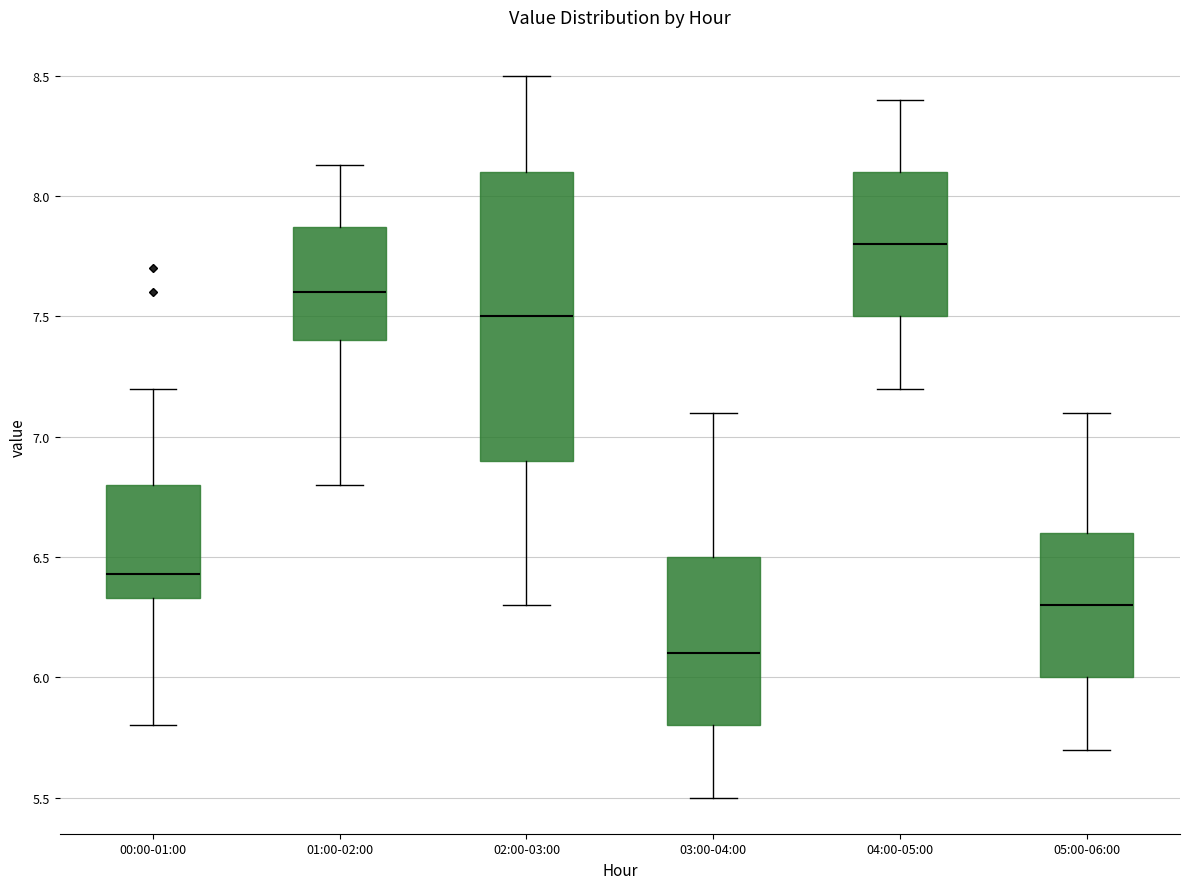

Which box has the highest median line?

04:00-05:00